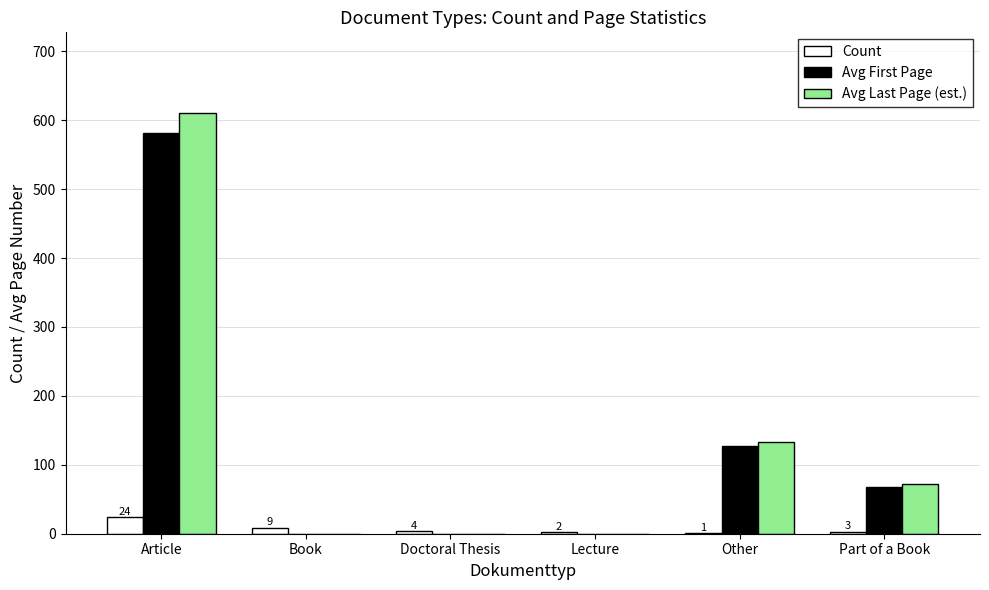

The value of Avg First Page at Book is 0.0. True or false?

True